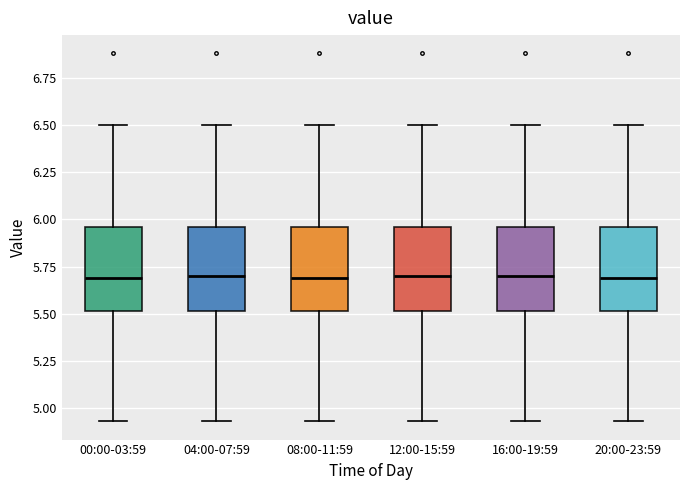

Reading left to right, read every box against the y-axis: the position of its median line, the range the box covers, and the ends of its whiskers. The values are not printed on the chart, so give them approximately, as read against the axis.

00:00-03:59: median 5.70, box 5.50 to 5.95, whiskers 4.95 to 6.50
04:00-07:59: median 5.70, box 5.50 to 5.95, whiskers 4.95 to 6.50
08:00-11:59: median 5.70, box 5.50 to 5.95, whiskers 4.95 to 6.50
12:00-15:59: median 5.70, box 5.50 to 5.95, whiskers 4.95 to 6.50
16:00-19:59: median 5.70, box 5.50 to 5.95, whiskers 4.95 to 6.50
20:00-23:59: median 5.70, box 5.50 to 5.95, whiskers 4.95 to 6.50